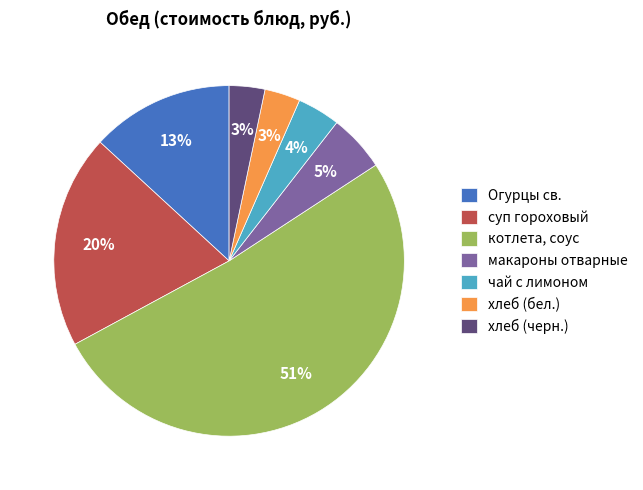

Does any single category account for the majority?

Yes